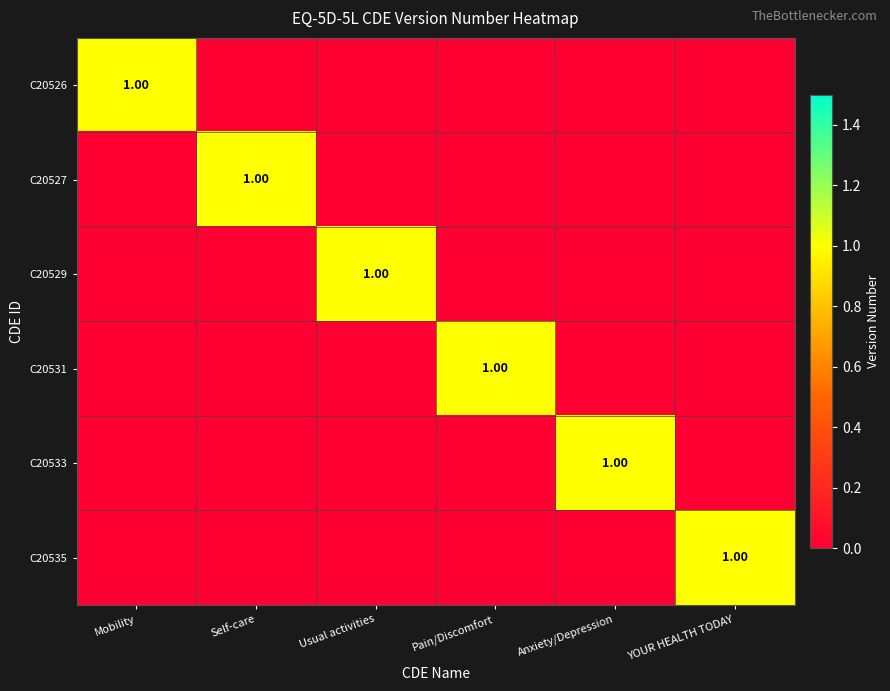

Between Pain/Discomfort and YOUR HEALTH TODAY, which is larger?

Pain/Discomfort